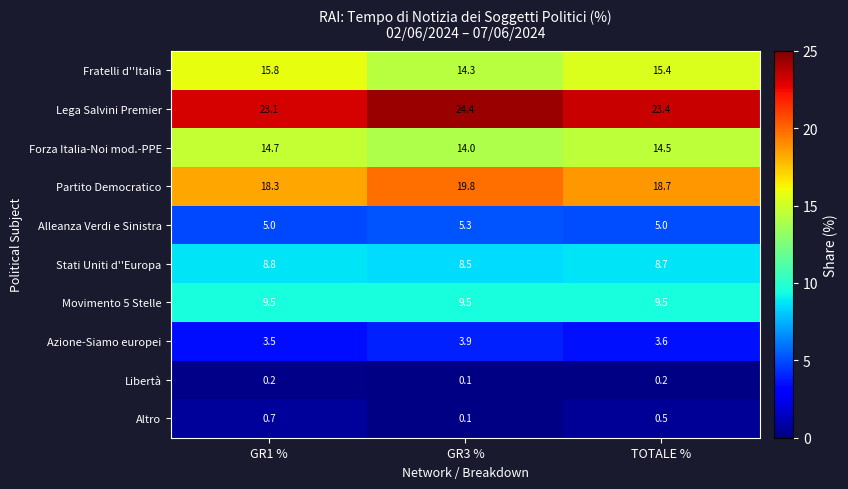

At how many categories does at least one series exceed 4?

3